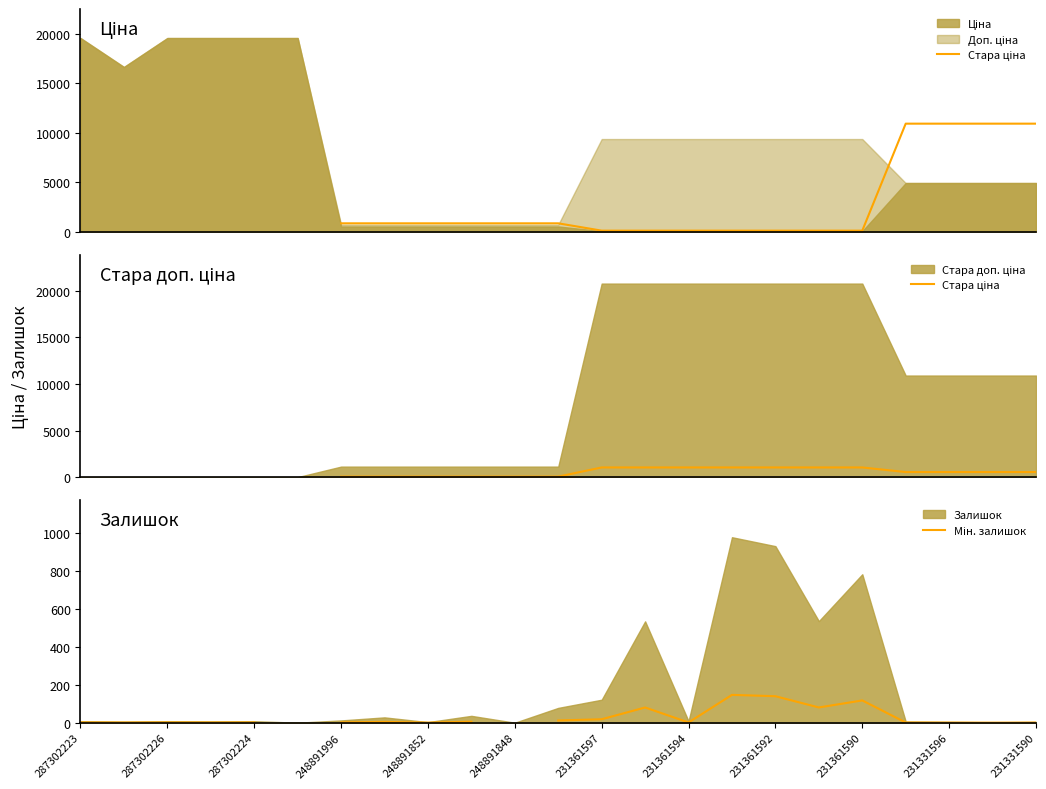

At which category is the sum across all series the highest?

15